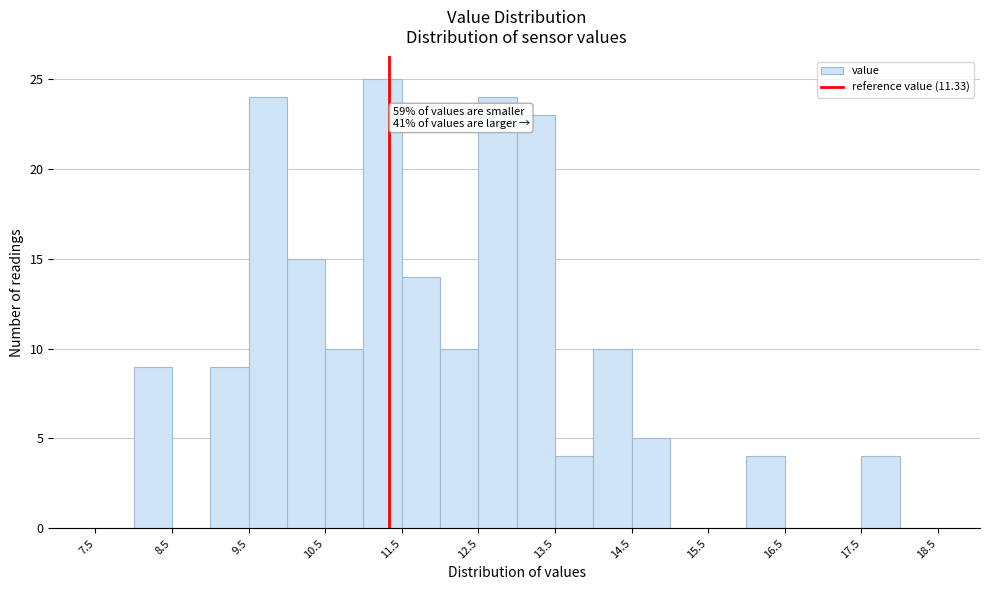

Over which range of the x-axis is the bar tallest?

11.0 to 11.5